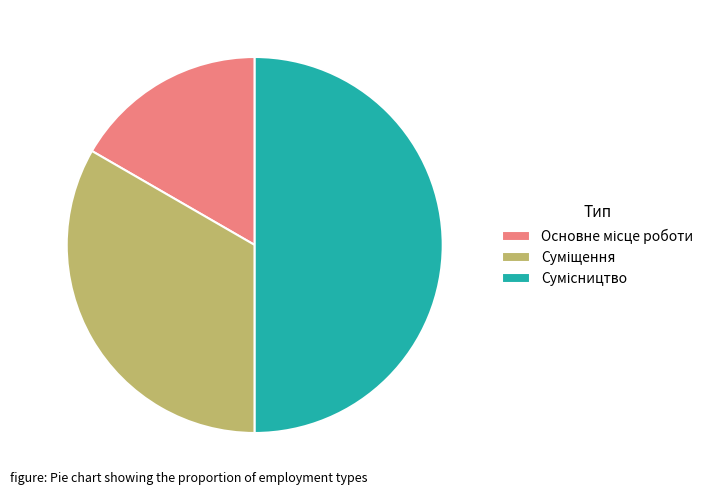

Rank the categories by value from lowest to highest.

Основне місце роботи, Суміщення, Сумісництво